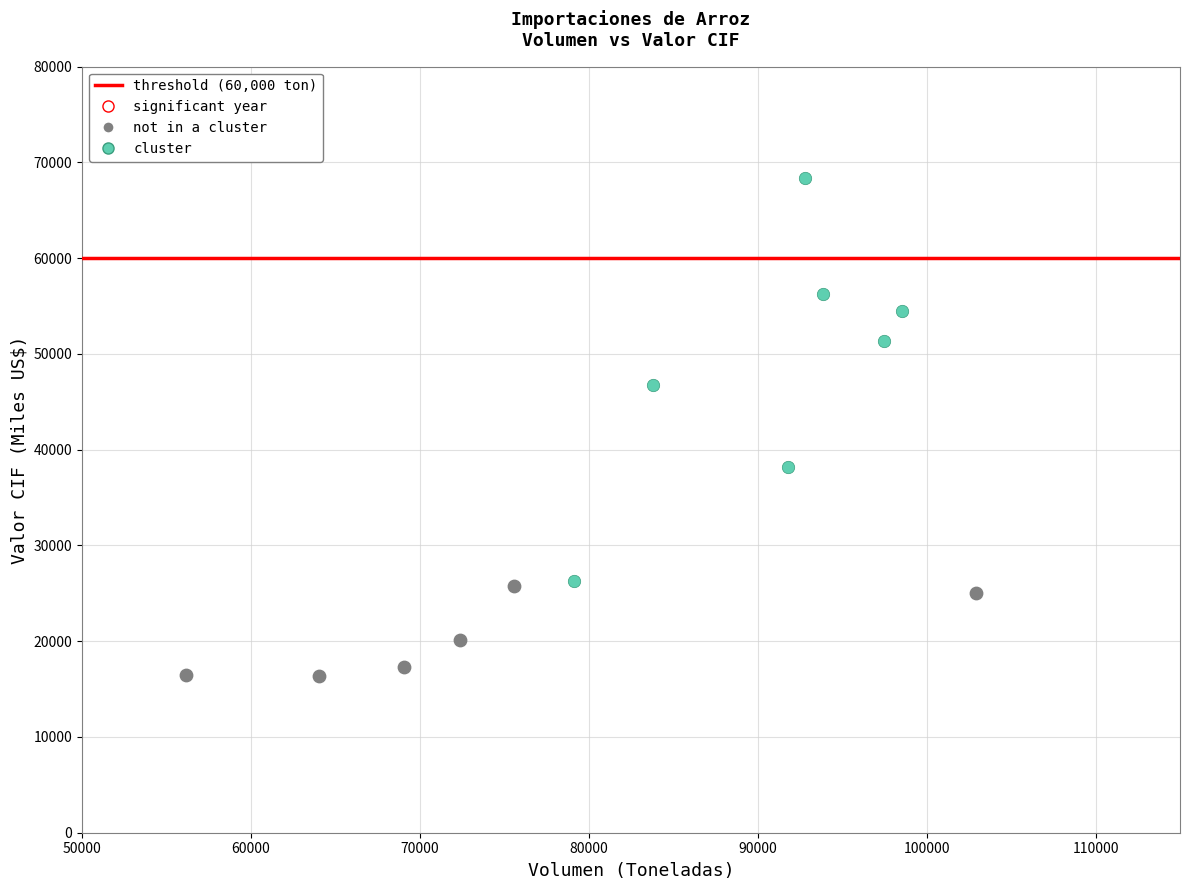

Which series contains the highest Y value?

cluster